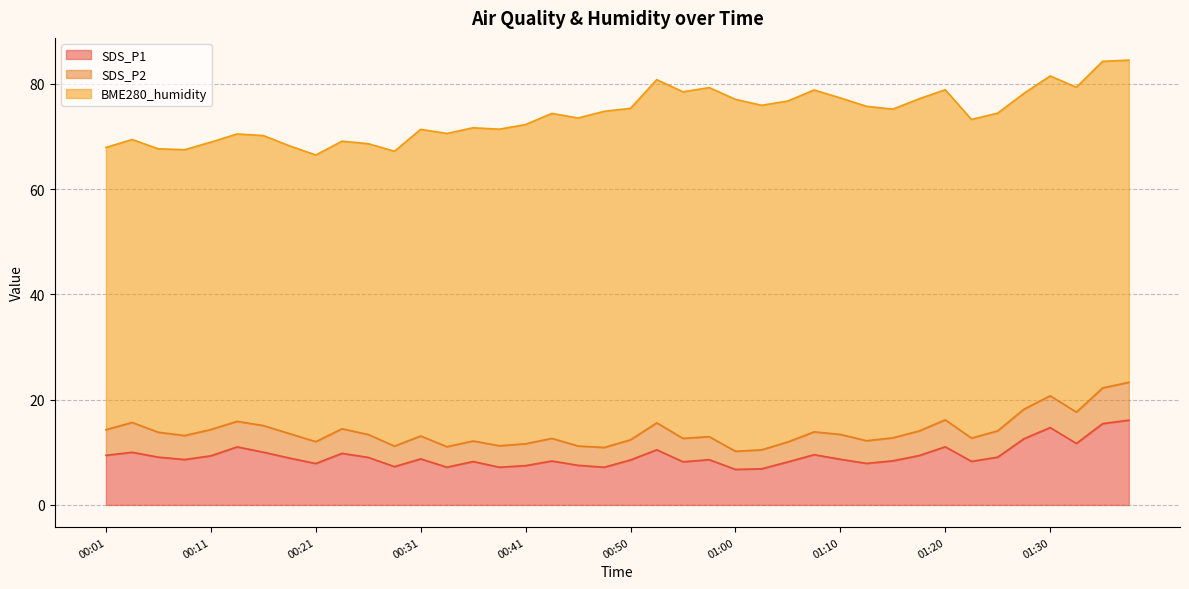

What is the maximum value shown in the chart?

66.8